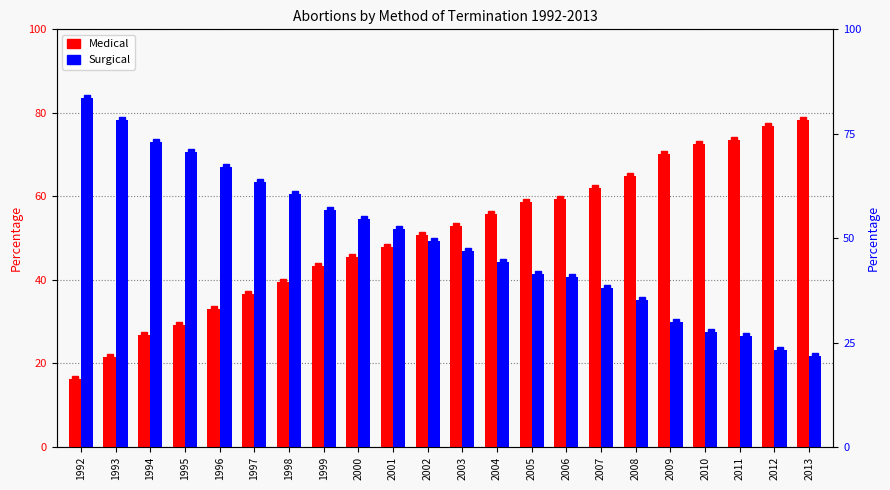

The value of Surgical at 1994 is 27.6. True or false?

False